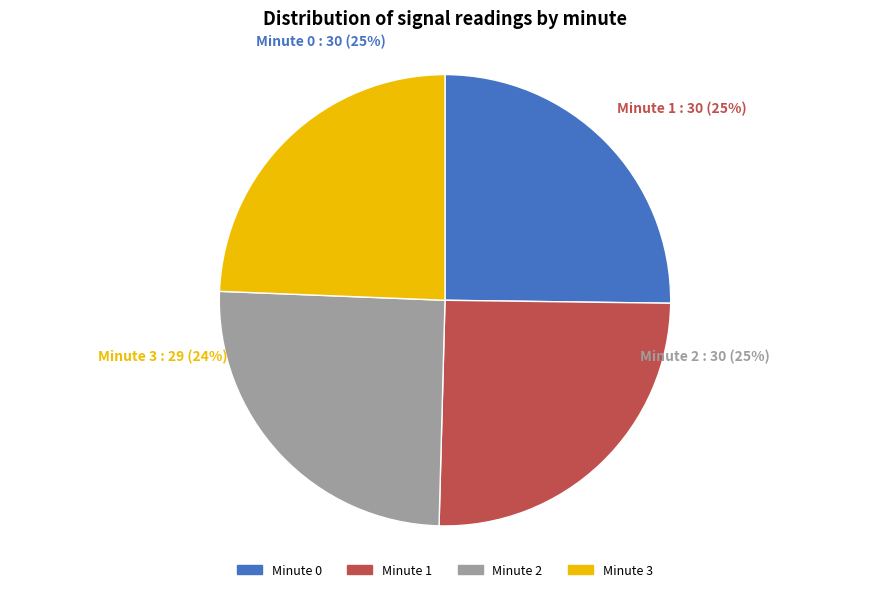

Do Minute 0 and Minute 1 together represent more than half of the pie?

Yes